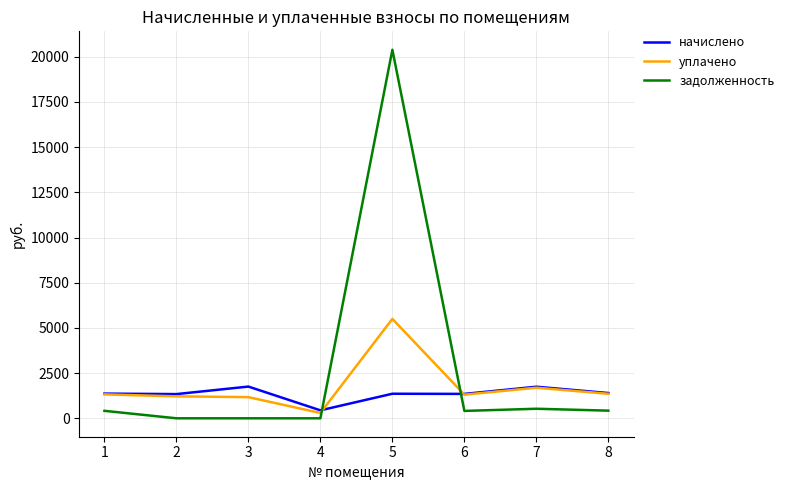

What is the sum of all задолженность values?

22161.4